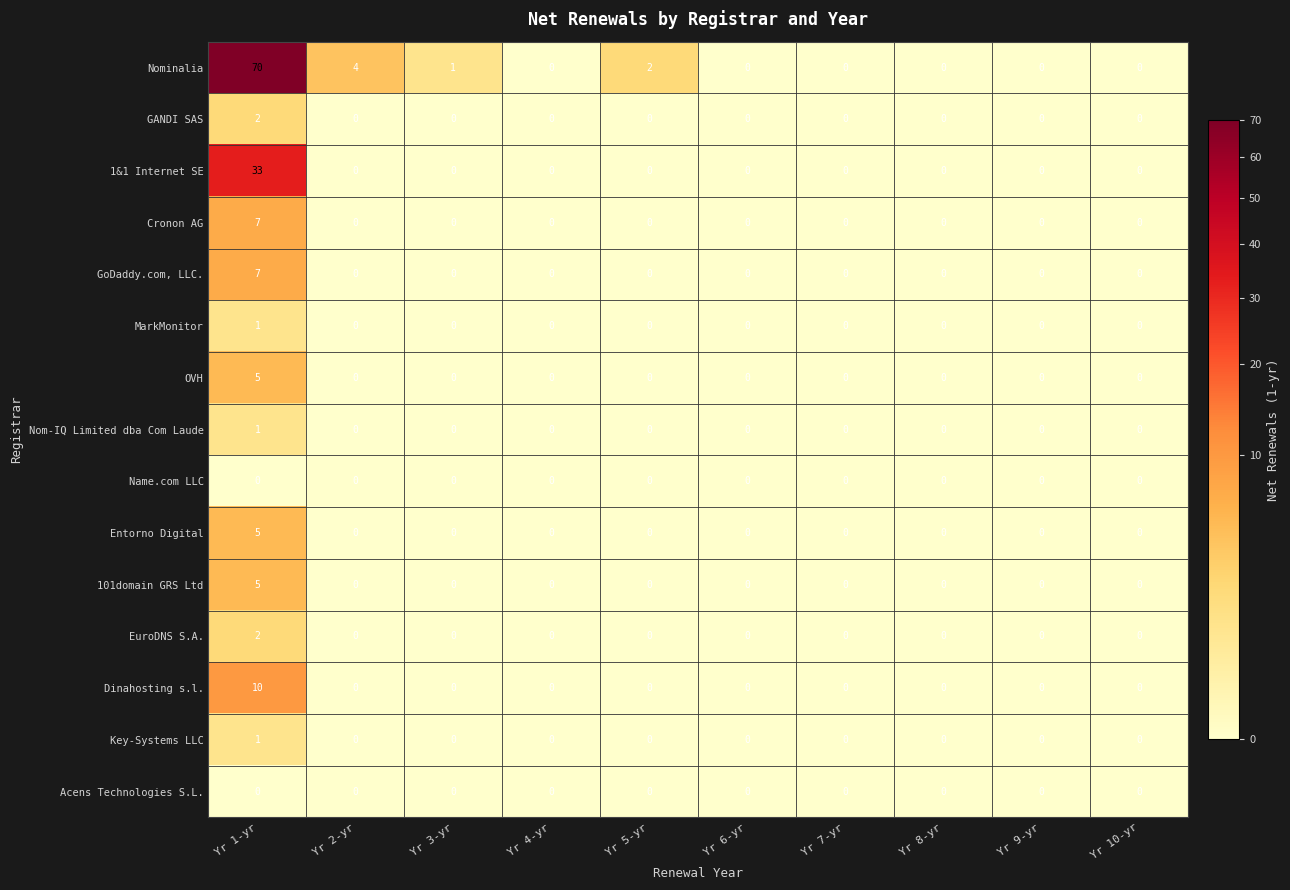

How many Nom-IQ Limited dba Com Laude values are between 0 and 1?

10